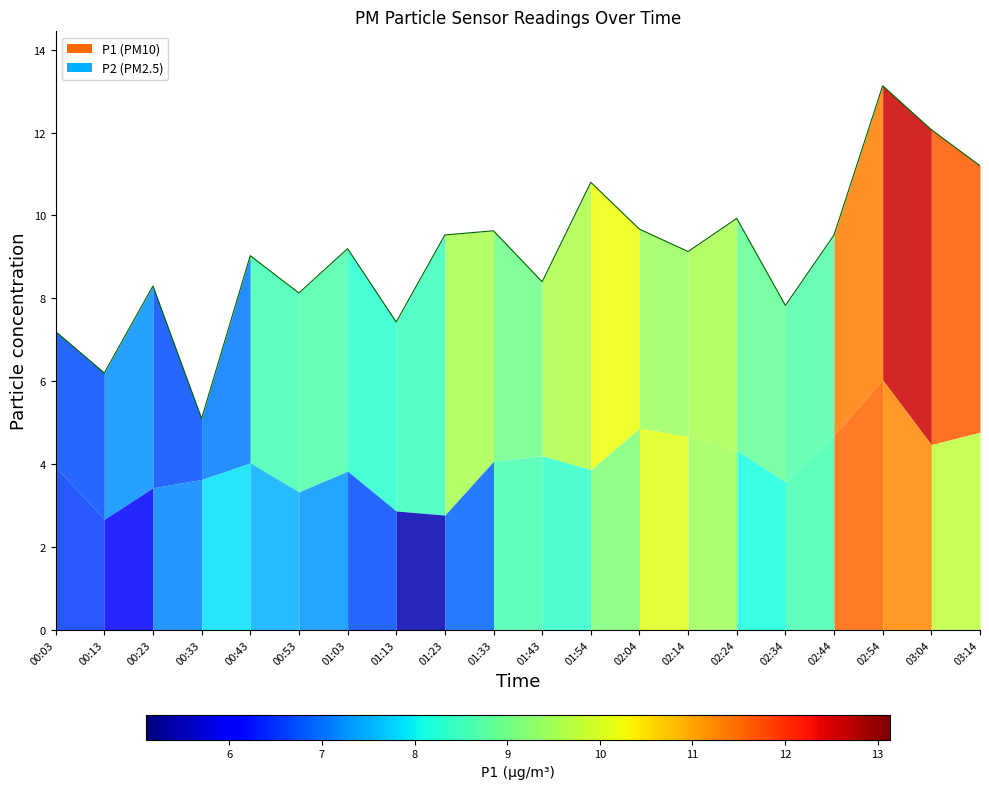

At which category does the chart reach its peak across all series?

02:54